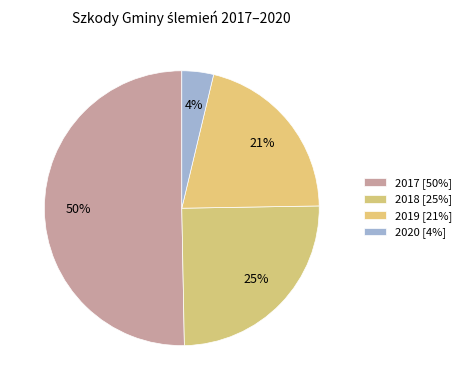

What is the largest slice in the pie chart?

2017